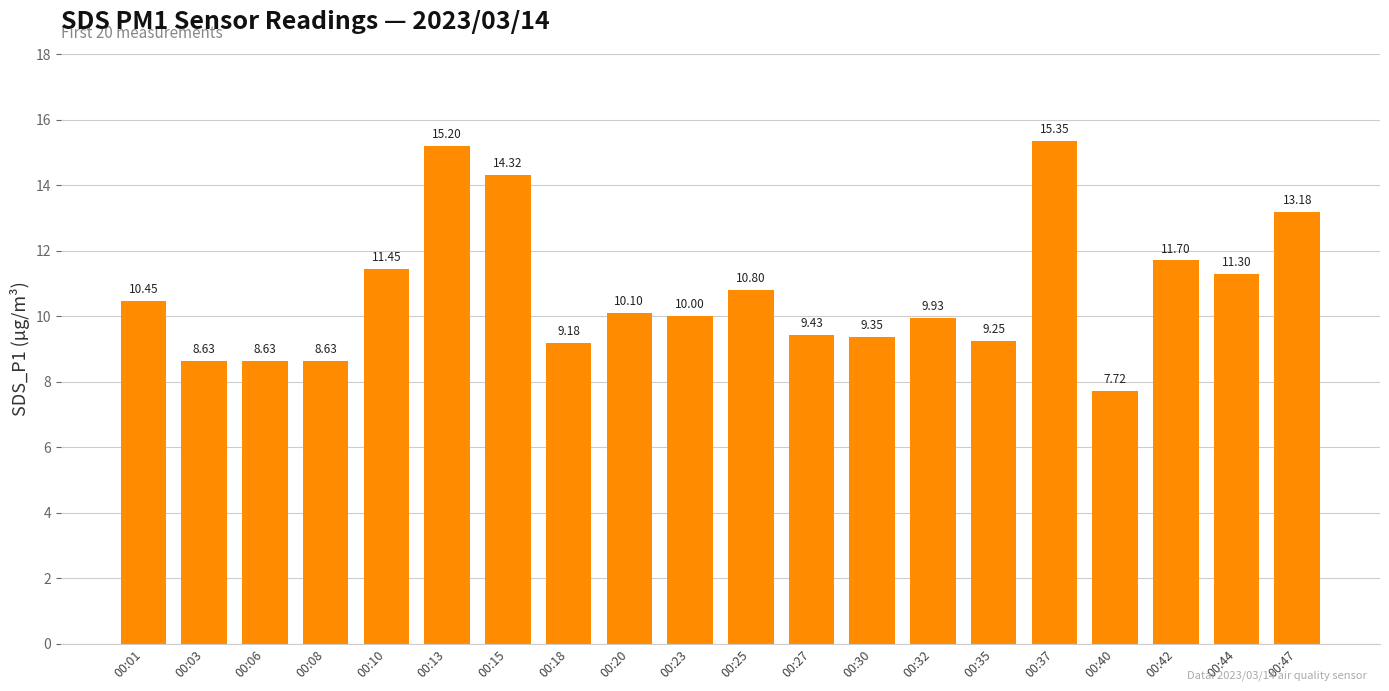

What value does the data have at 00:42?

11.7